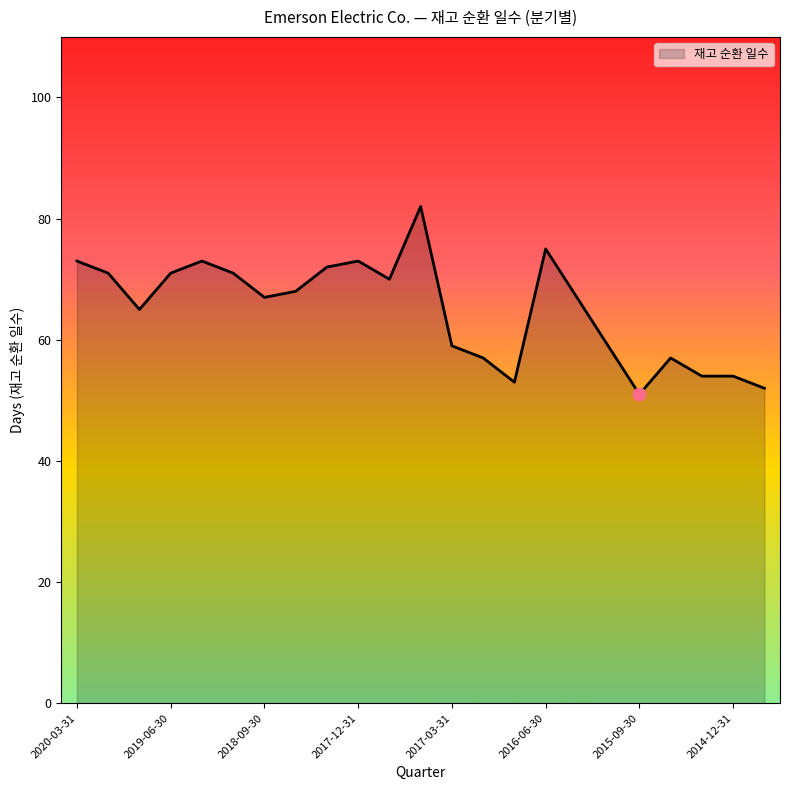

What is the greatest value displayed?

82